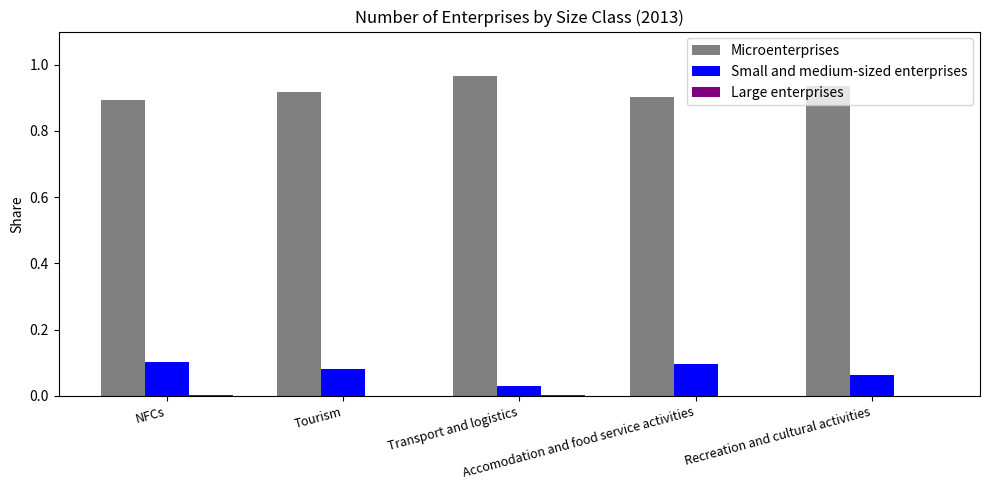

Which series has the largest total across all categories?

Microenterprises